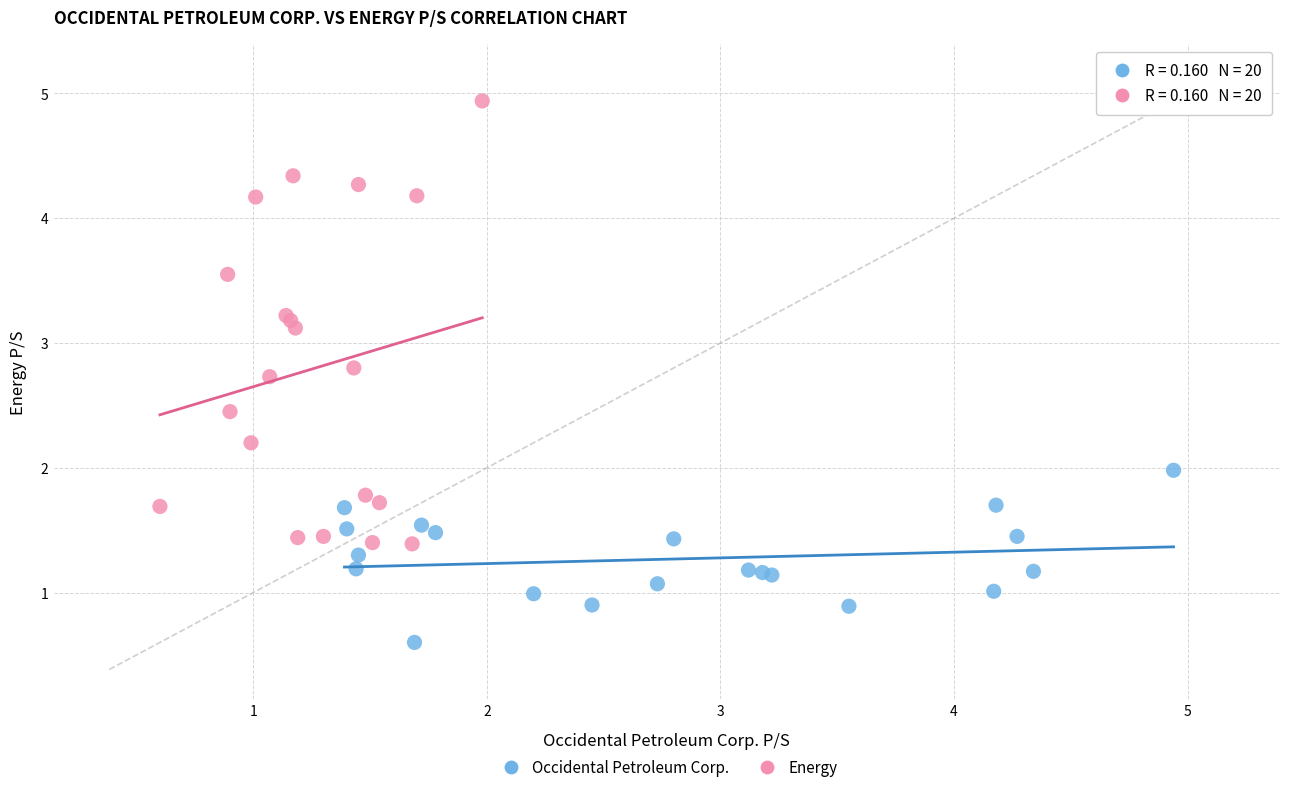

Which series contains the highest Y value?

Energy